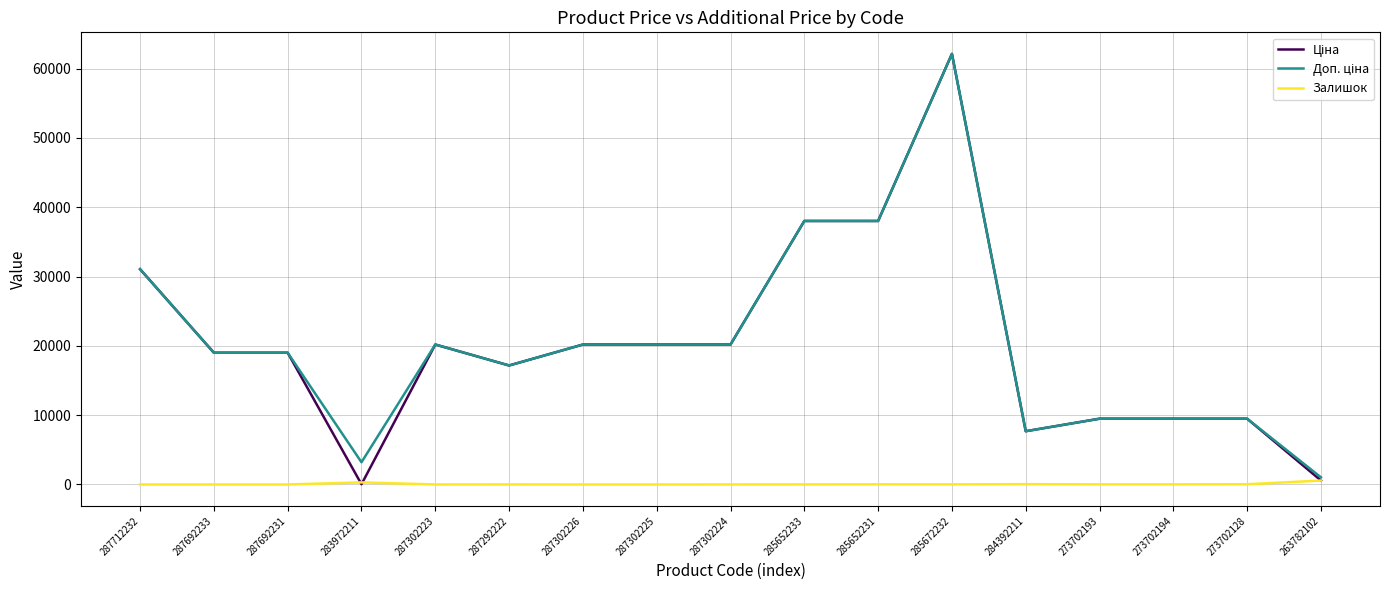

What is the minimum value for Ціна?

32.0